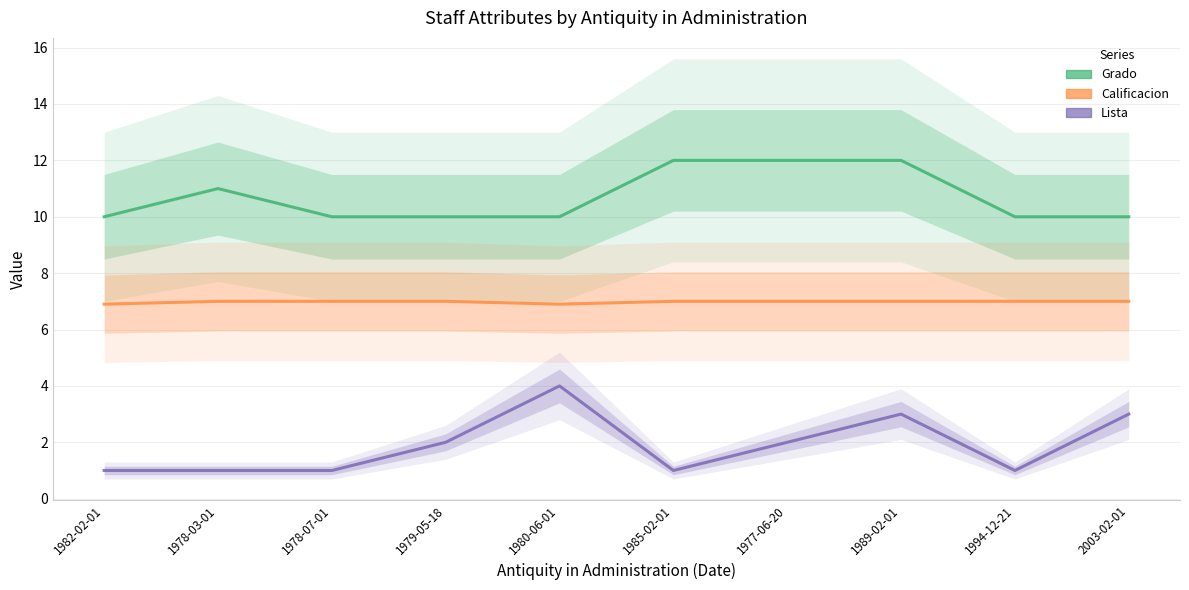

What is the label of the 2nd point from the right?

1994-12-21